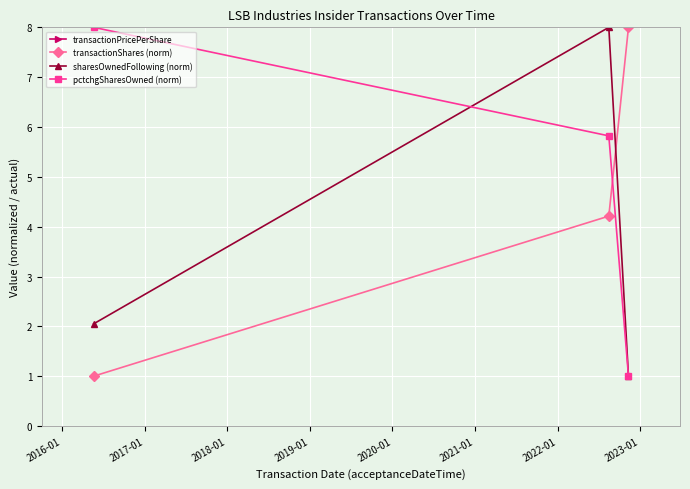

Reading left to right, extract all data points from this chart.

transactionPricePerShare: 11.9	12.3	13.0
transactionShares (norm): 1.0	4.2	8.0
sharesOwnedFollowing (norm): 2.1	8.0	1.0
pctchgSharesOwned (norm): 8.0	5.8	1.0